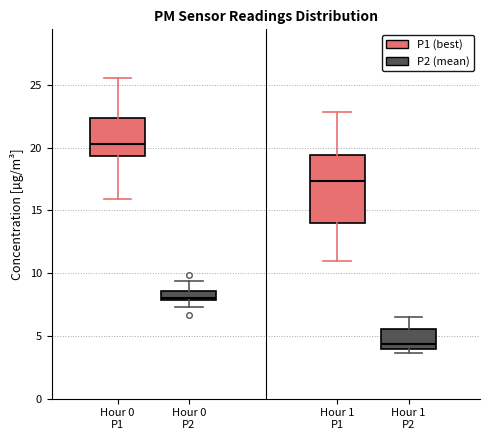

Which box has the highest median line?

Hour 0 P1